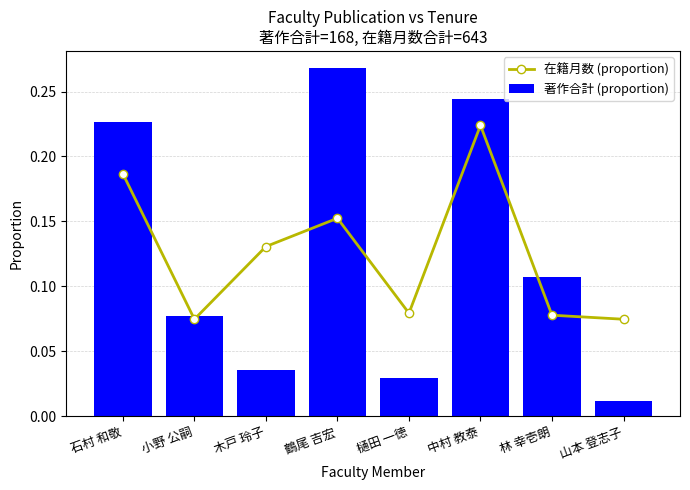

What is the maximum value shown in the chart?

0.3